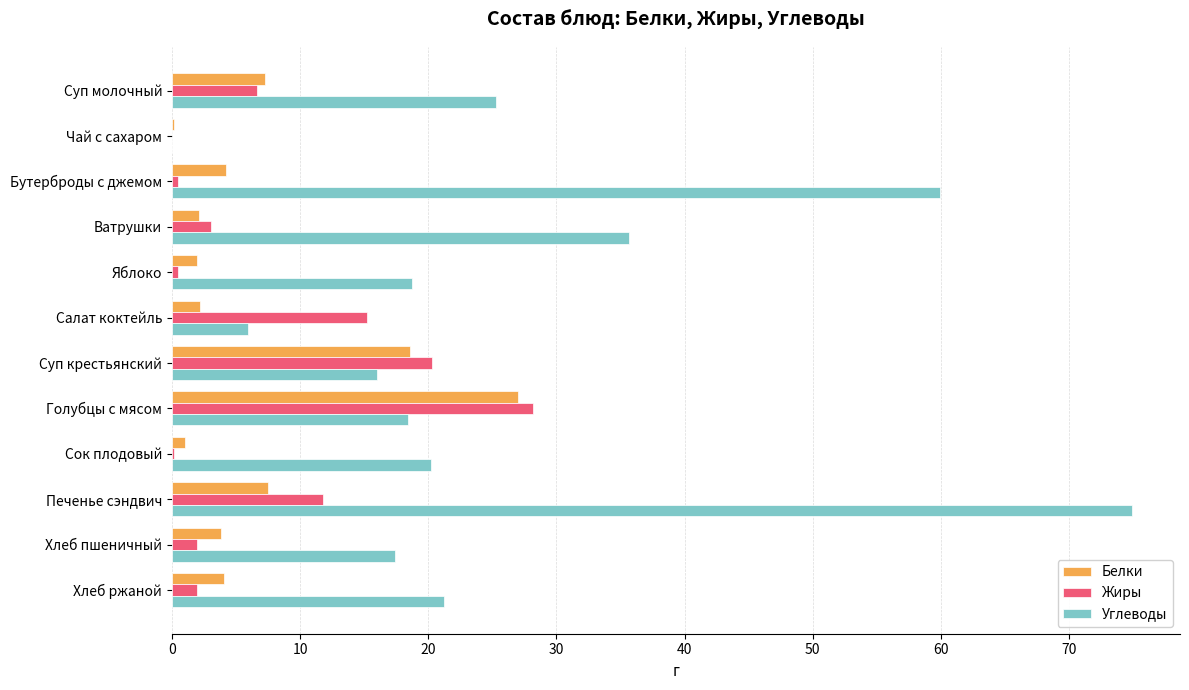

Between Чай с сахаром and Бутерброды с джемом, which series saw the biggest shift?

Углеводы